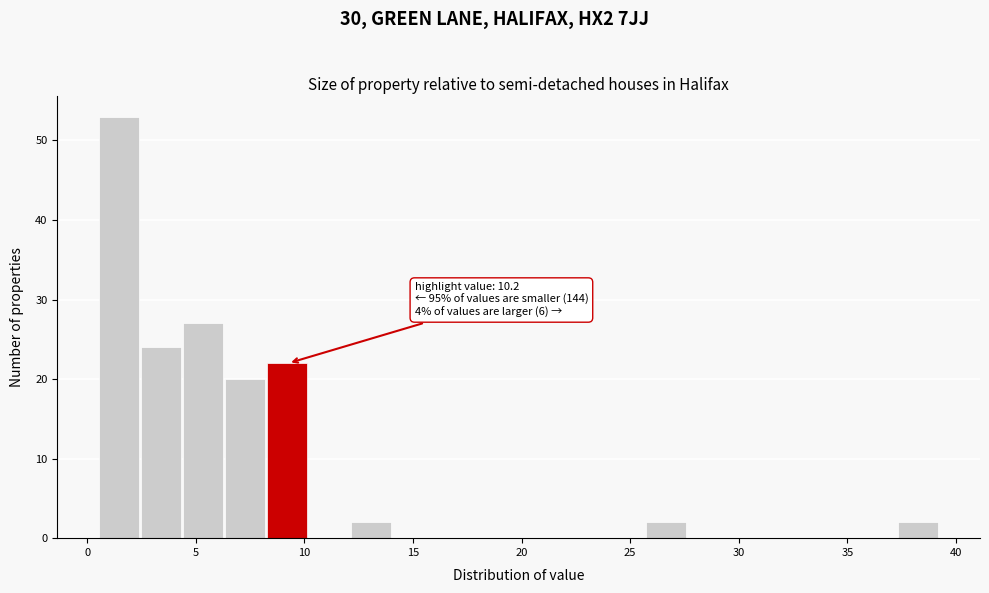

Read against the x-axis, roughly where is the centre of the tallest bar?

1.5